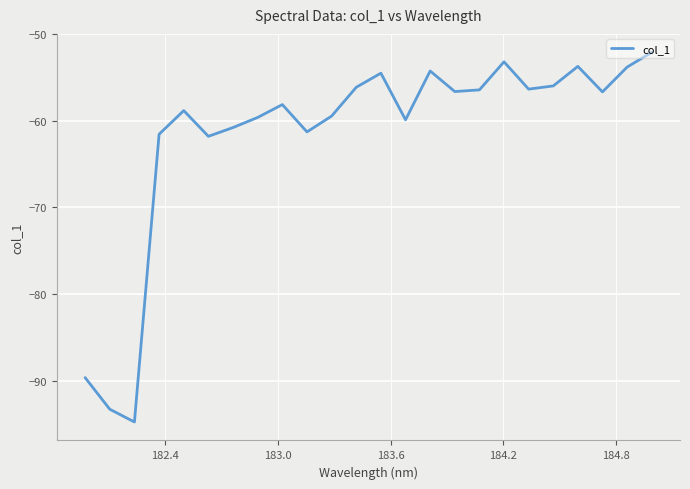

What is the smallest value displayed?

-94.7